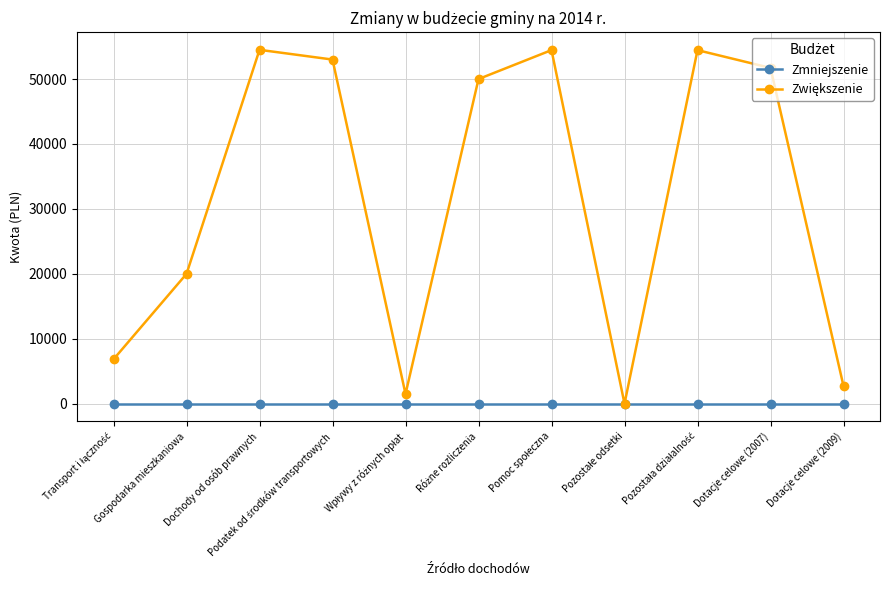

What is the greatest value displayed?

54500.0